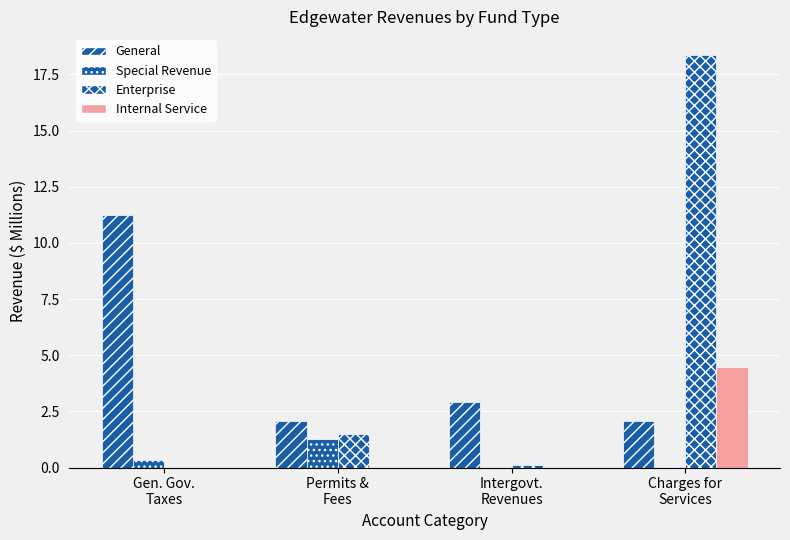

What is the difference between the maximum and minimum values in the General series?

9.2